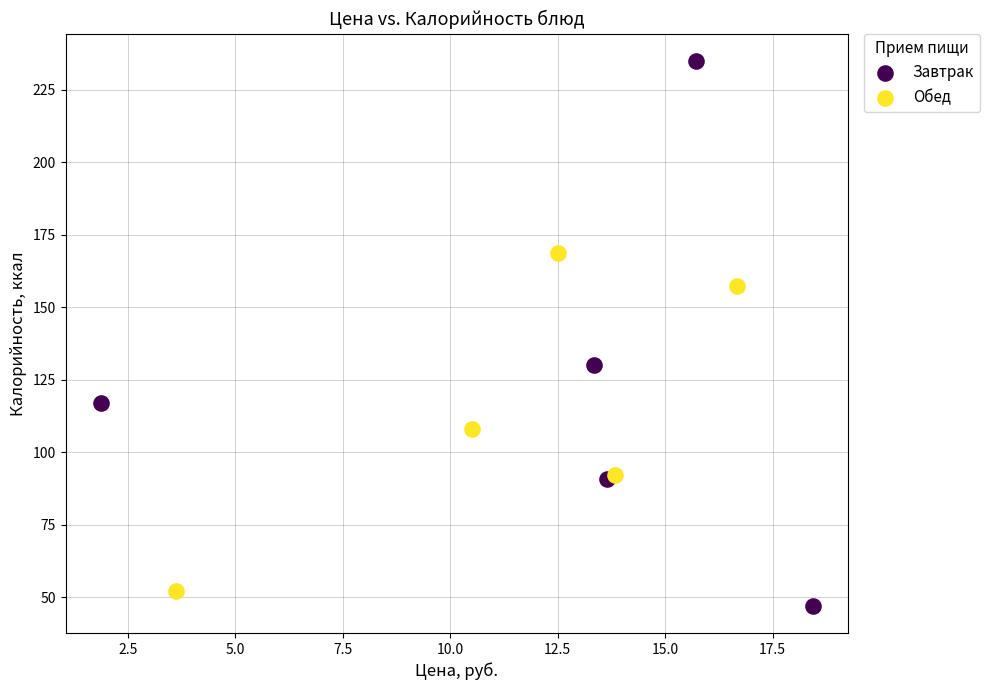

Which series reaches the maximum Y coordinate?

Завтрак